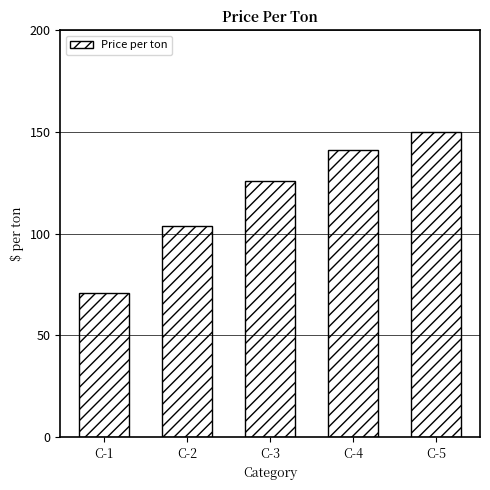

Reading left to right, transcribe all the data shown in this chart.

71	104	126	141	150